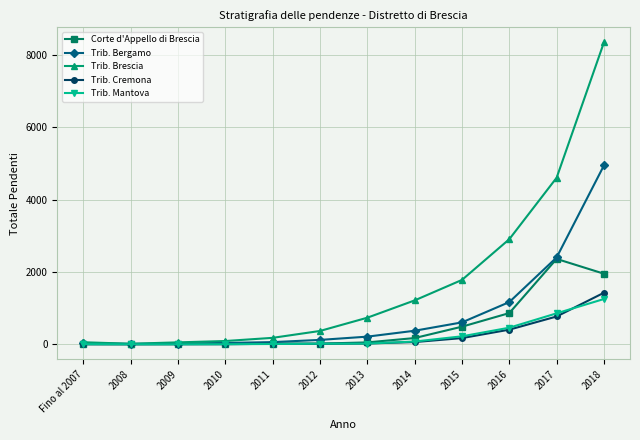

What position from the left is 2010?

4